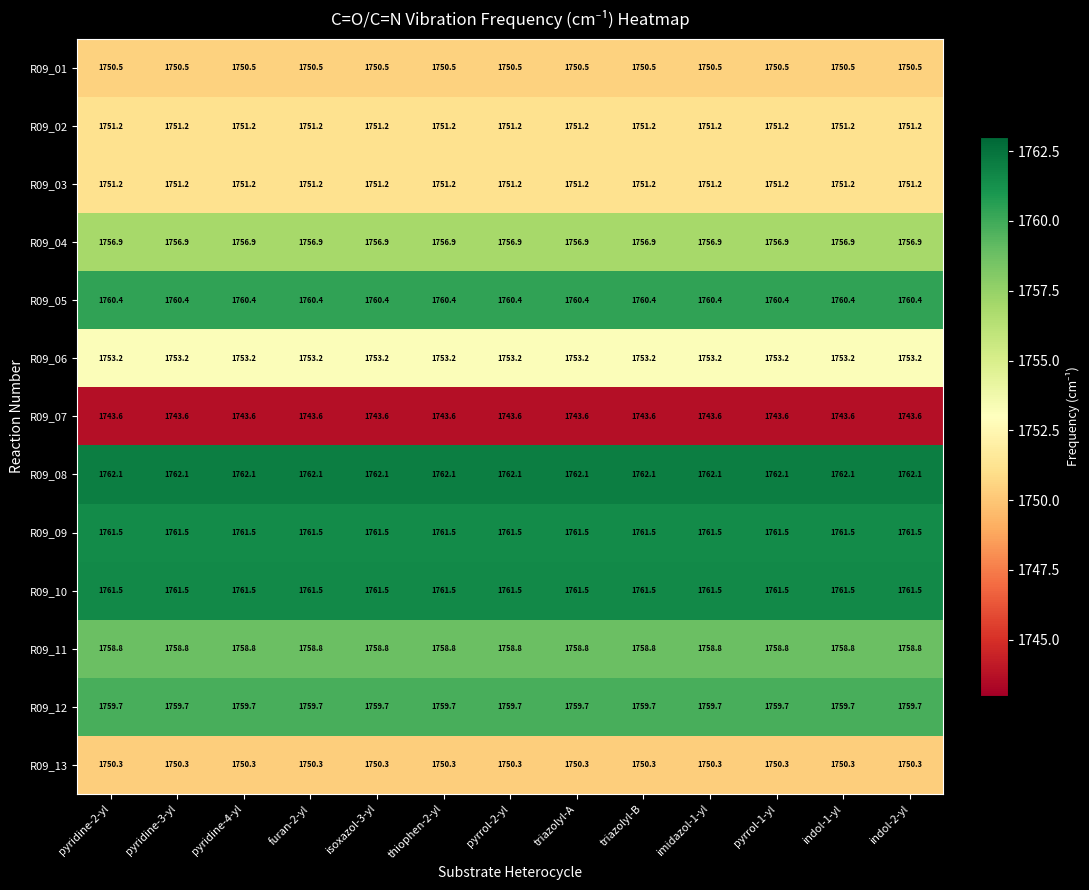

What is the total value across all series at pyridine-4-yl?

22820.9